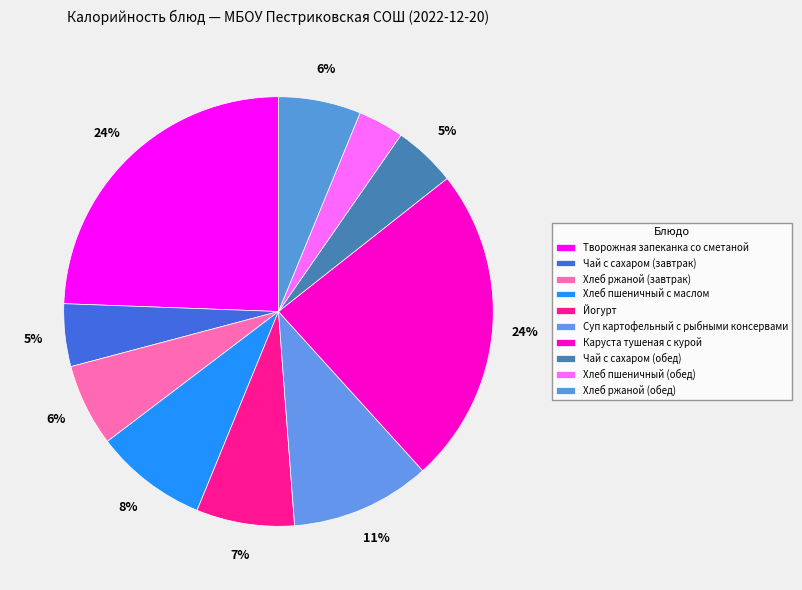

Which slice is the largest?

Творожная запеканка со сметаной